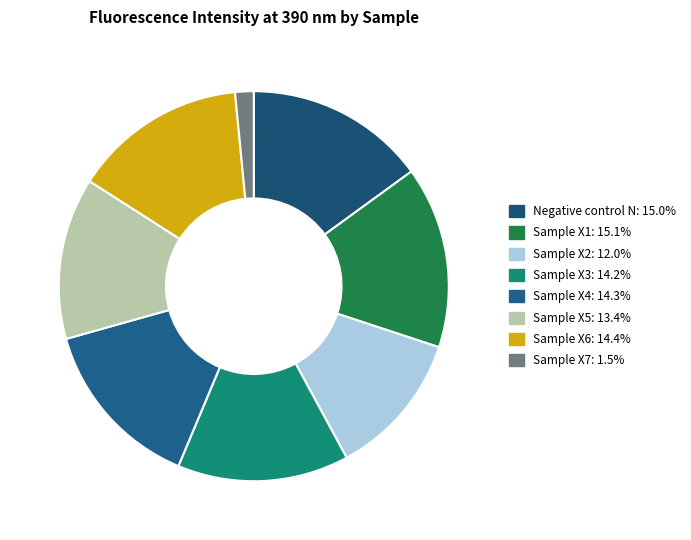

Does Sample X4 represent more than half of the total?

No